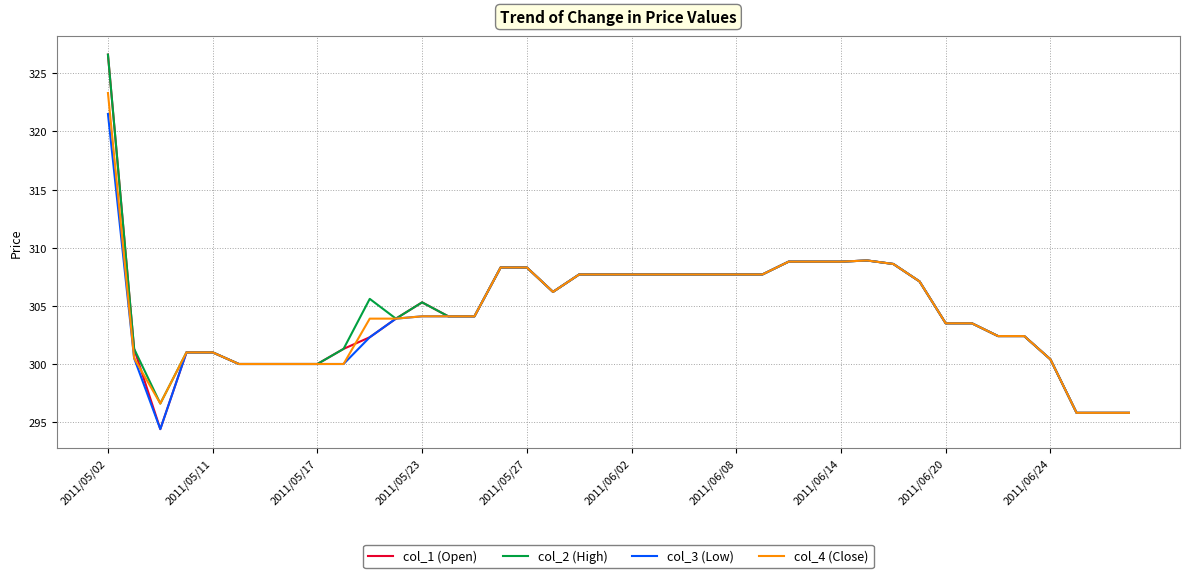

What is the minimum value shown in the chart?

294.4